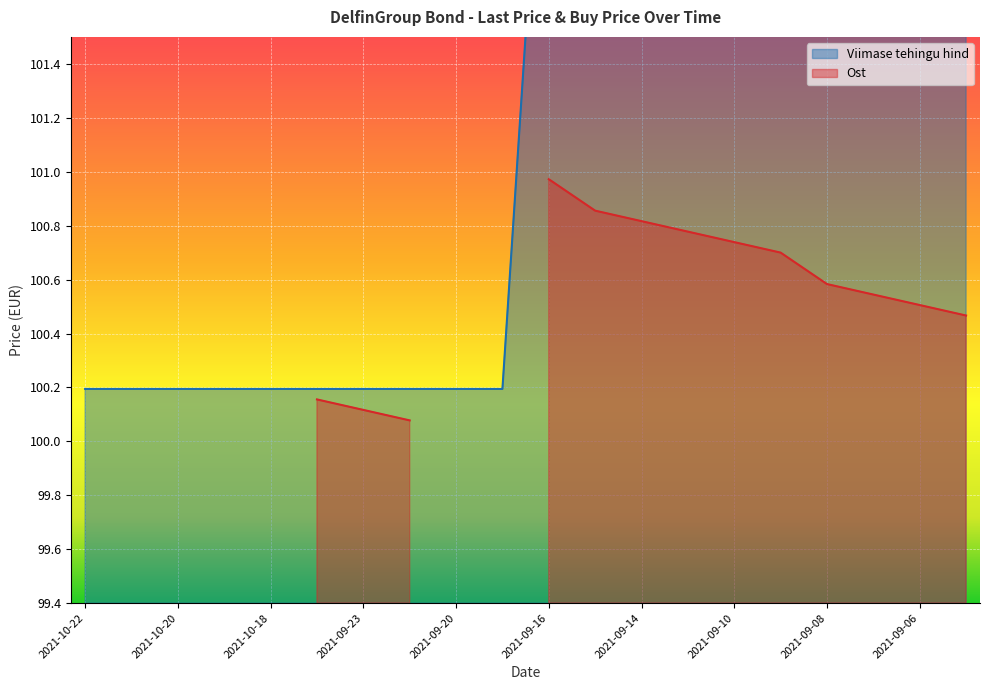

What is the approximate value at 2021-09-15?

102.8